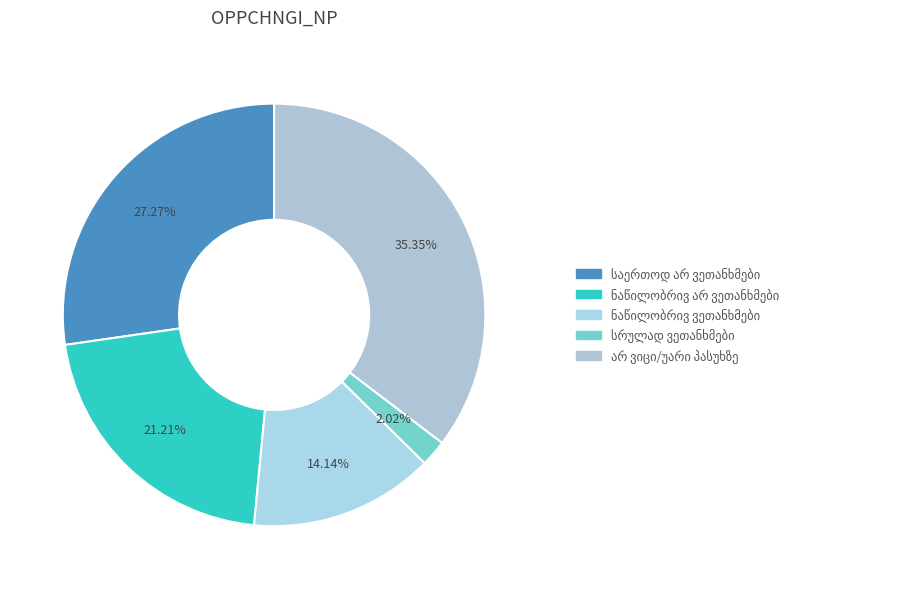

How many slices are in this pie chart?

5